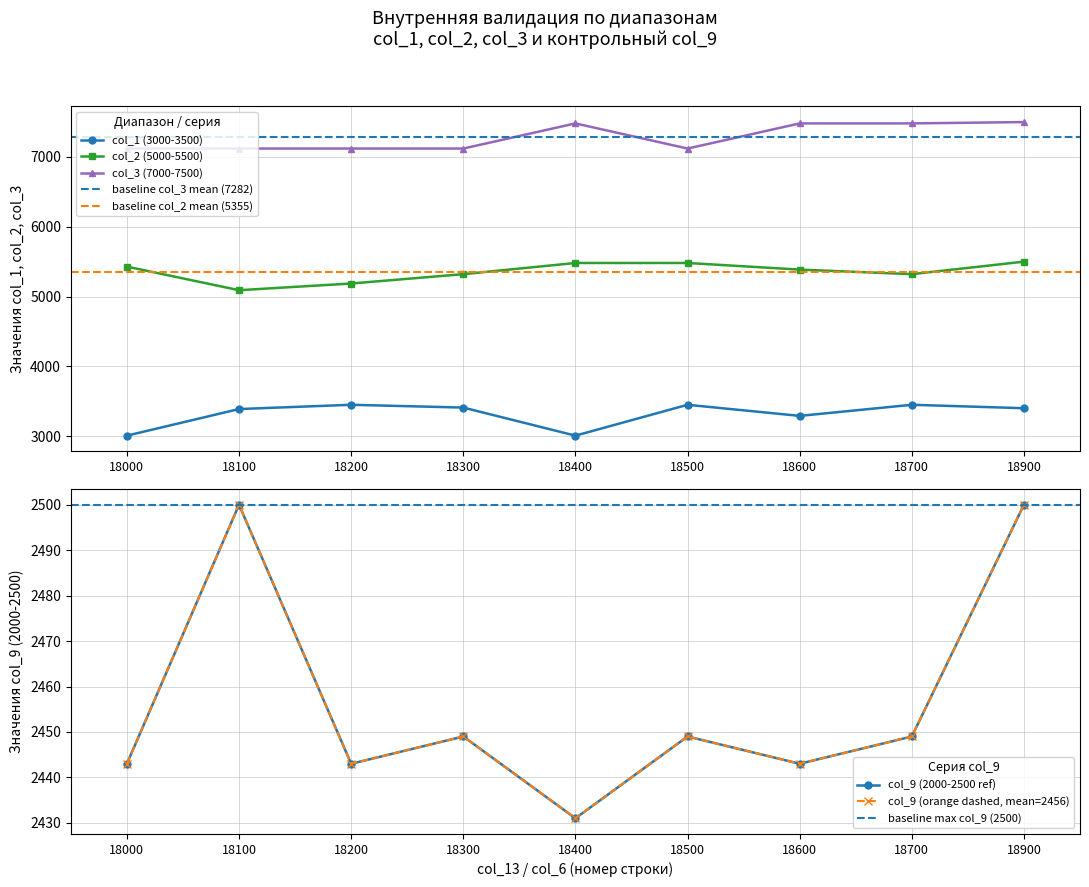

What is the difference between the maximum and minimum values in the col_3 (7000-7500) series?

379